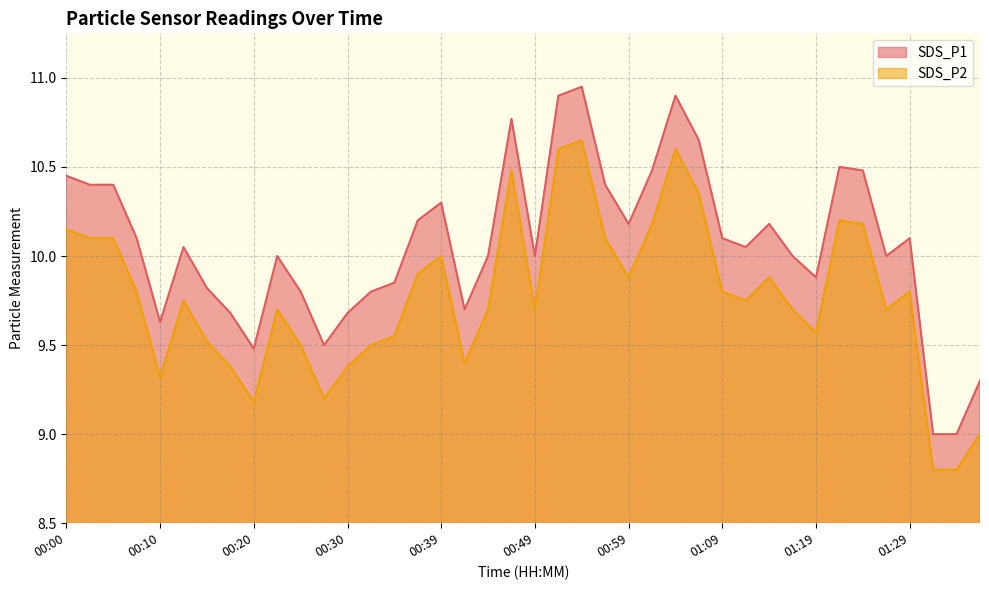

Reading left to right, what are all the values shown in this chart?

SDS_P1: 00:00=10.4	00:02=10.4	00:05=10.4	00:07=10.1	00:10=9.6	00:12=10.1	00:15=9.8	00:17=9.7	00:20=9.5	00:22=10.0	00:25=9.8	00:27=9.5	00:30=9.7	00:32=9.8	00:34=9.8	00:37=10.2	00:39=10.3	00:42=9.7	00:44=10.0	00:47=10.8	00:49=10.0	00:52=10.9	00:54=10.9	00:57=10.4	00:59=10.2	01:01=10.5	01:04=10.9	01:07=10.7	01:09=10.1	01:12=10.1	01:14=10.2	01:17=10.0	01:19=9.9	01:22=10.5	01:24=10.5	01:27=10.0	01:29=10.1	01:32=9.0	01:34=9.0	01:37=9.3
SDS_P2: 00:00=10.2	00:02=10.1	00:05=10.1	00:07=9.8	00:10=9.3	00:12=9.8	00:15=9.5	00:17=9.4	00:20=9.2	00:22=9.7	00:25=9.5	00:27=9.2	00:30=9.4	00:32=9.5	00:34=9.6	00:37=9.9	00:39=10.0	00:42=9.4	00:44=9.7	00:47=10.5	00:49=9.7	00:52=10.6	00:54=10.7	00:57=10.1	00:59=9.9	01:01=10.2	01:04=10.6	01:07=10.3	01:09=9.8	01:12=9.8	01:14=9.9	01:17=9.7	01:19=9.6	01:22=10.2	01:24=10.2	01:27=9.7	01:29=9.8	01:32=8.8	01:34=8.8	01:37=9.0